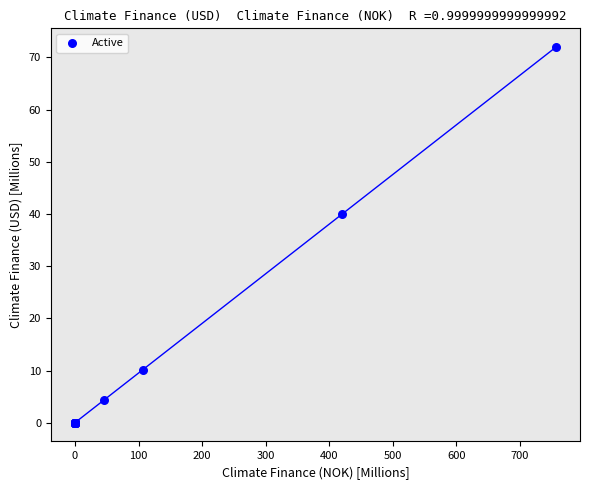

What Y value in the scatter plot is closest to 35?

40.0